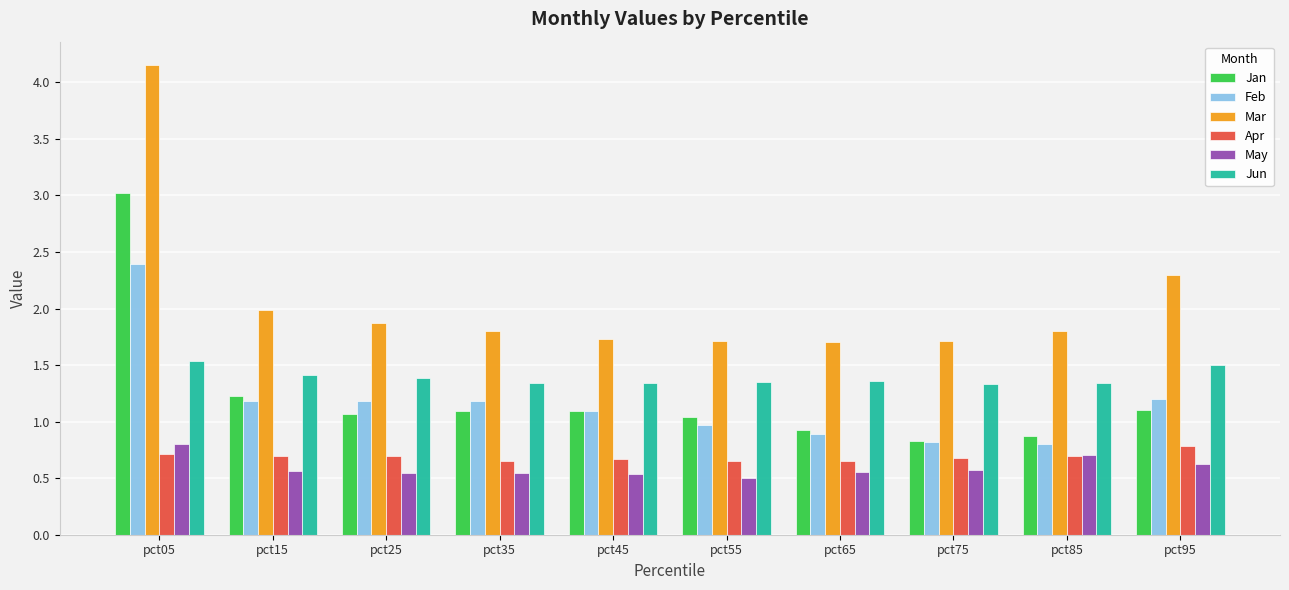

What is the difference between the maximum and minimum values in the Feb series?

1.6